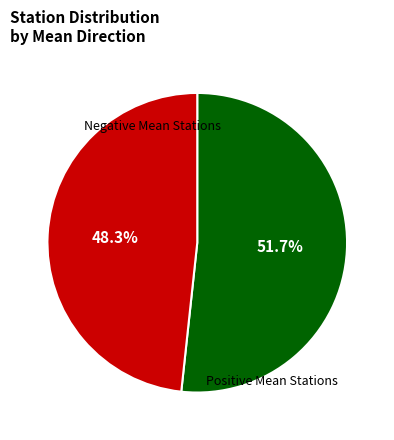

Does any single category account for the majority?

Yes